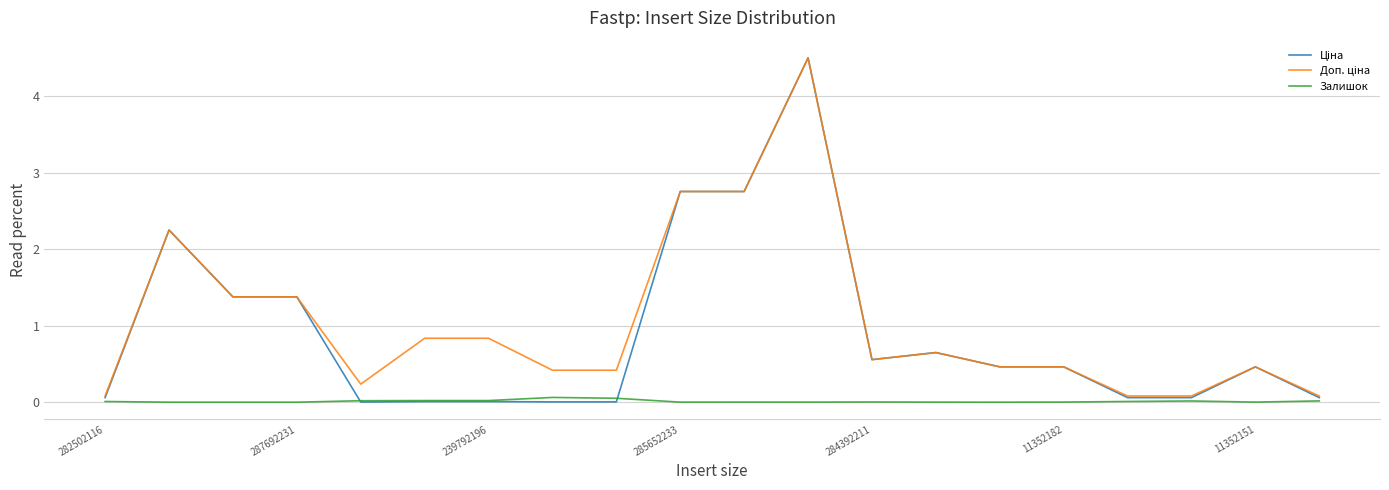

Count the number of data series in this chart.

3